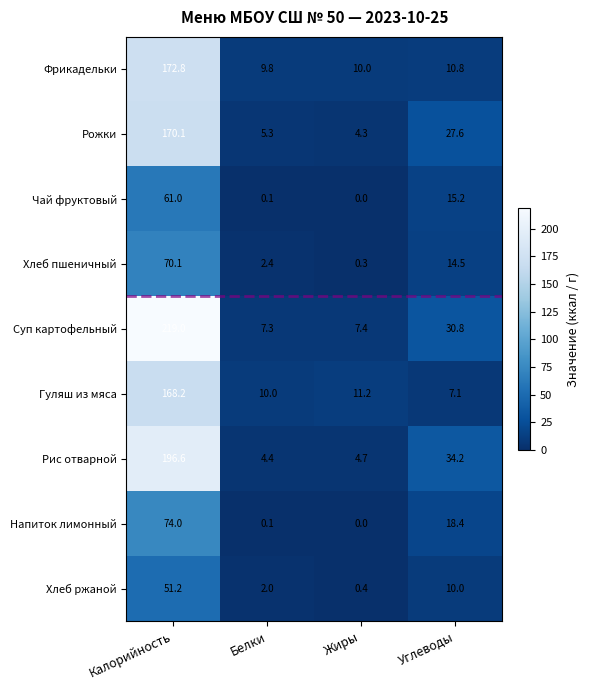

What is the highest value of the Хлеб ржаной series?

51.2